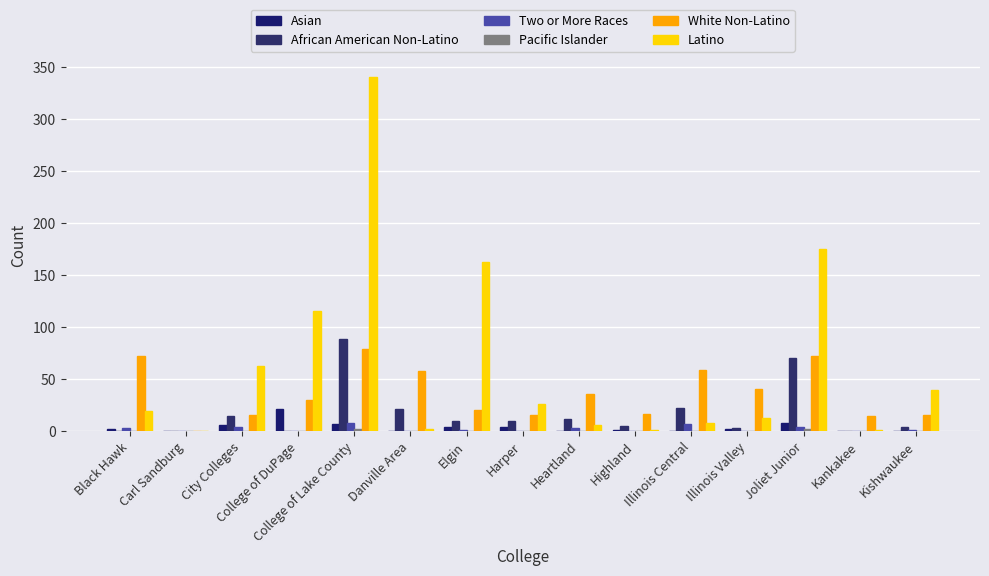

What is the sum of all Latino values?

970